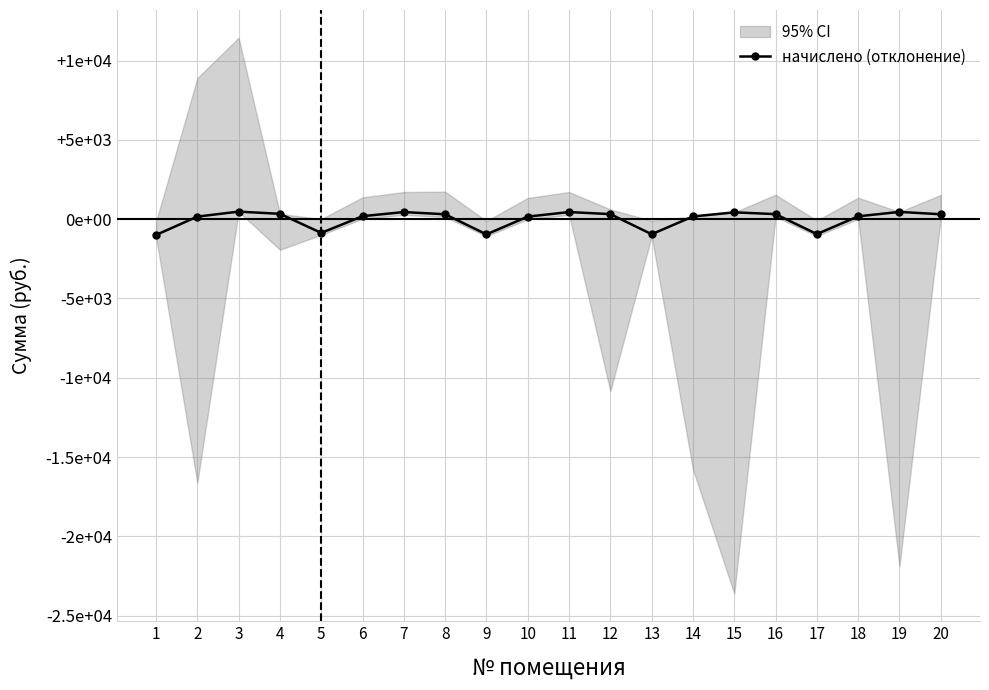

How many negative values are there?

5